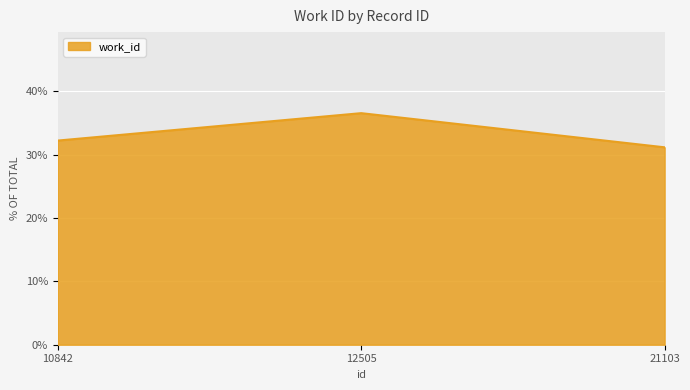

List the labels in order of value, largest first.

12505, 10842, 21103